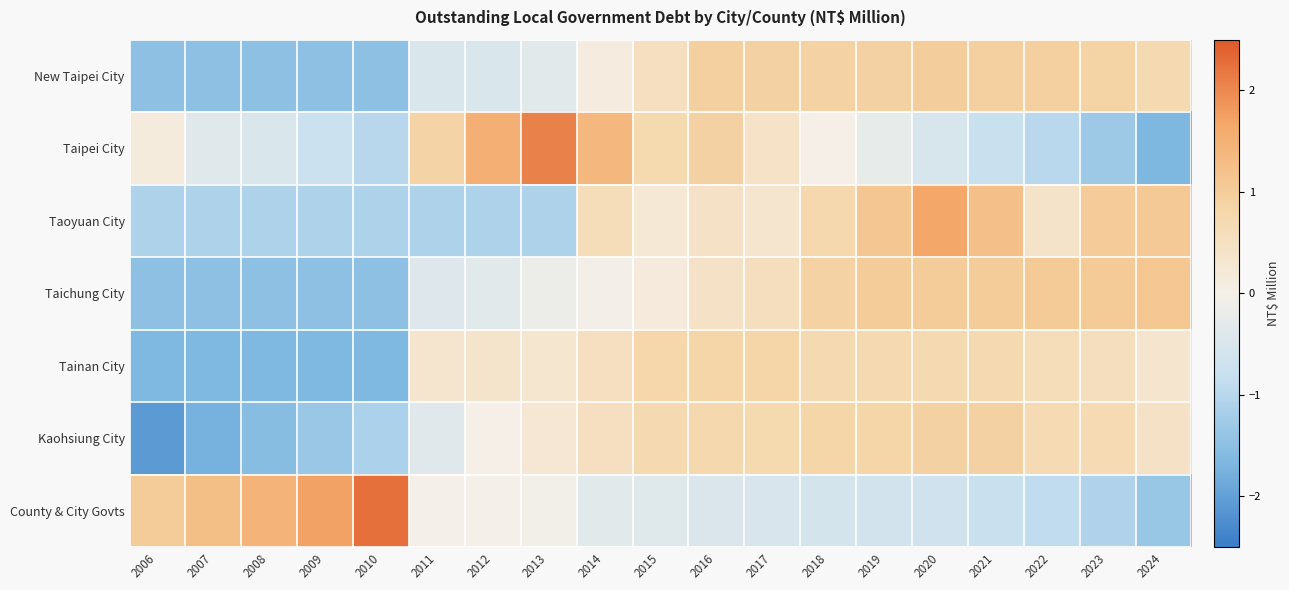

Which series changed the most between 2010 and 2020?

County & City Govts